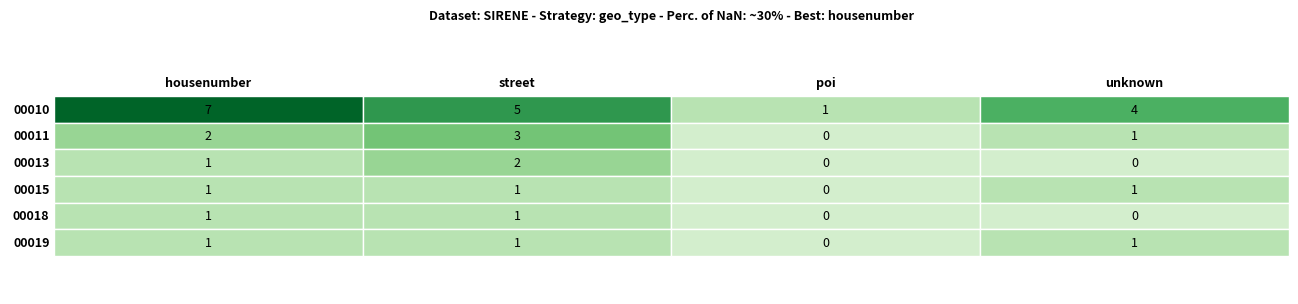

What is the difference between the maximum and minimum values in the poi series?

1